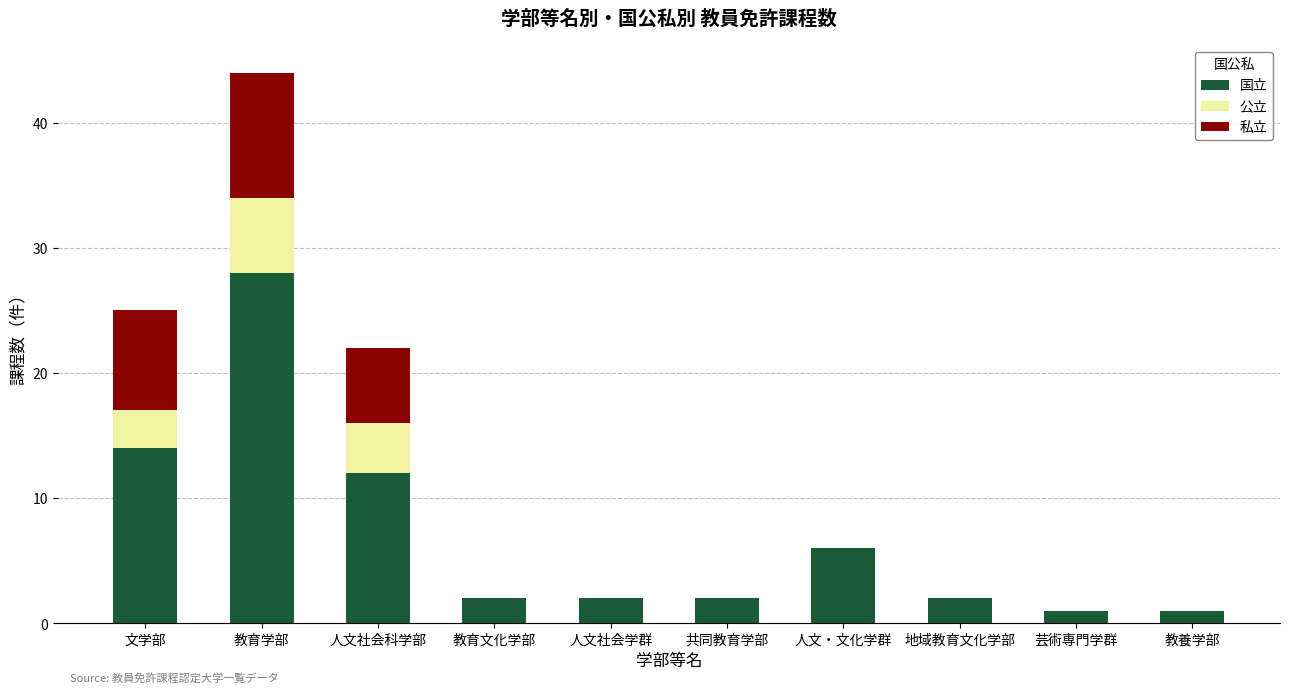

What is the total value across all series at 人文社会科学部?

22